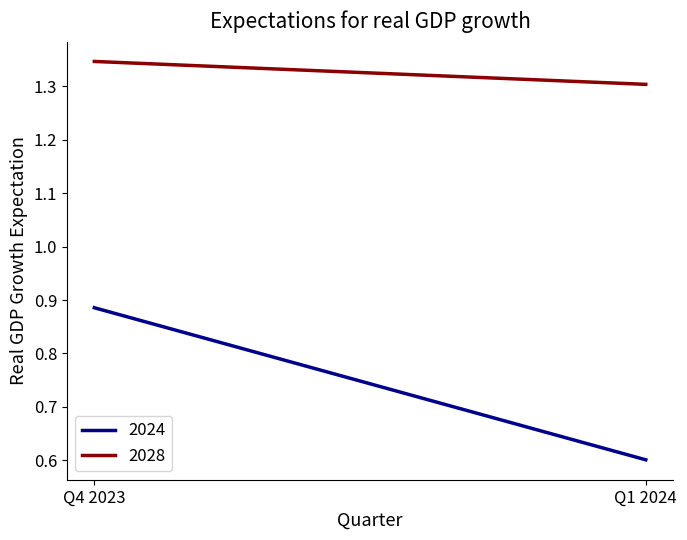

What is the greatest value displayed?

1.3